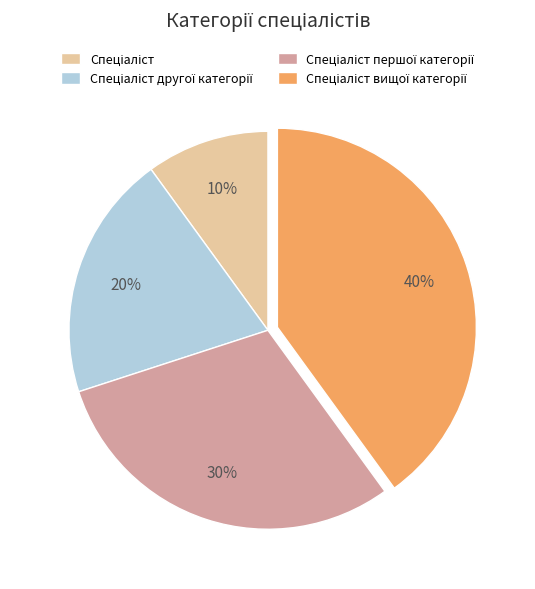

To the nearest percent, what is the difference between the largest and smallest slice percentages?

30%